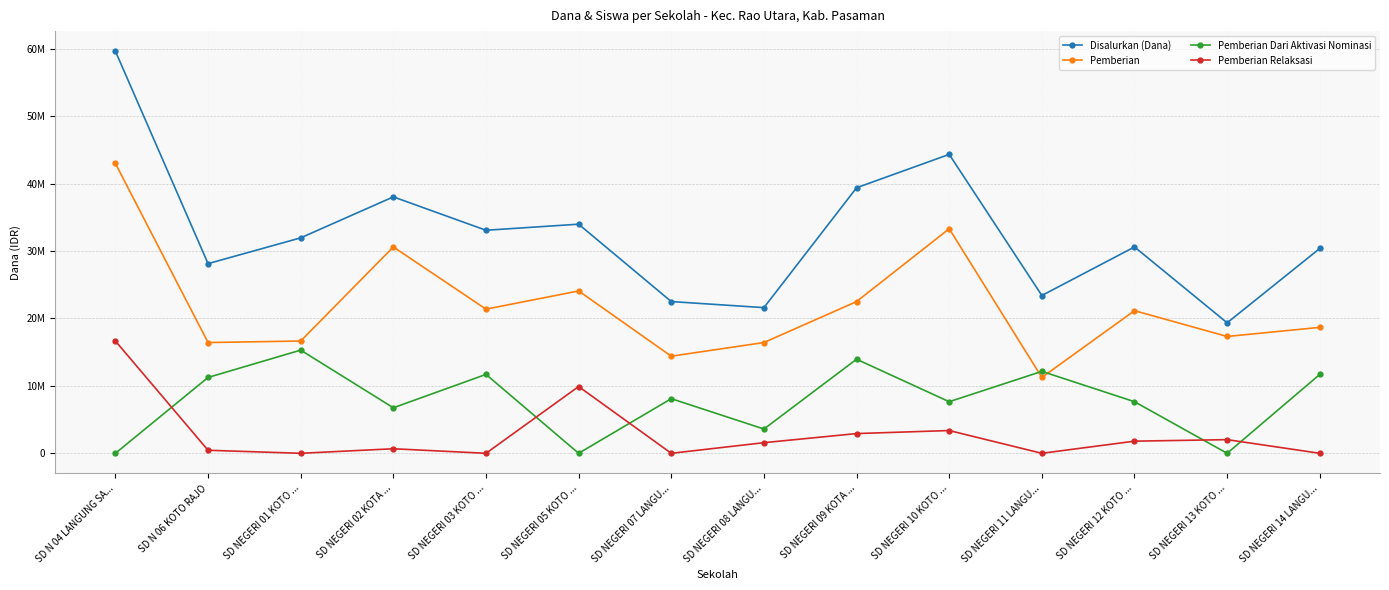

What are all the series names shown in the legend?

Disalurkan (Dana), Pemberian, Pemberian Dari Aktivasi Nominasi, Pemberian Relaksasi